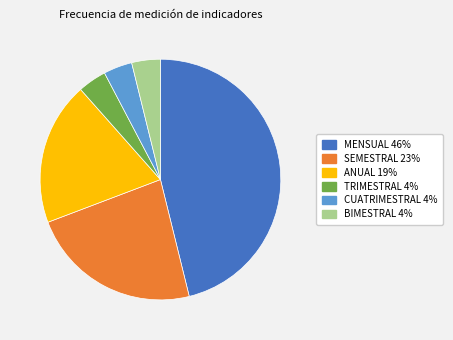

True or false: TRIMESTRAL accounts for 4% of the total.

True